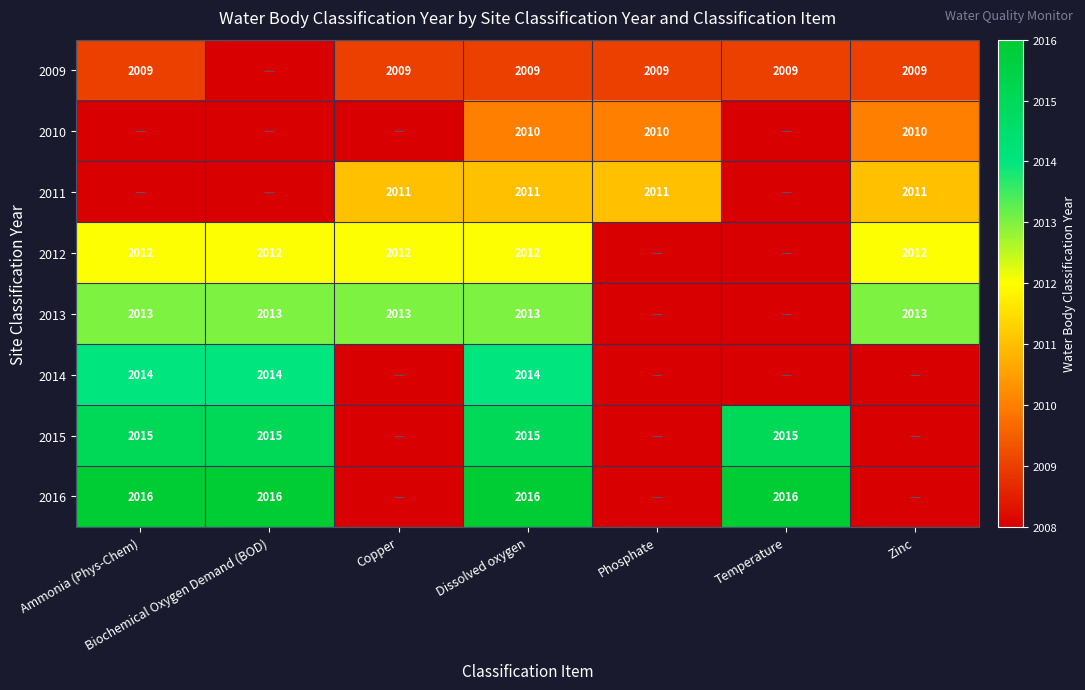

Is it true that 2012 equals 2012 at Biochemical Oxygen Demand (BOD)?

True